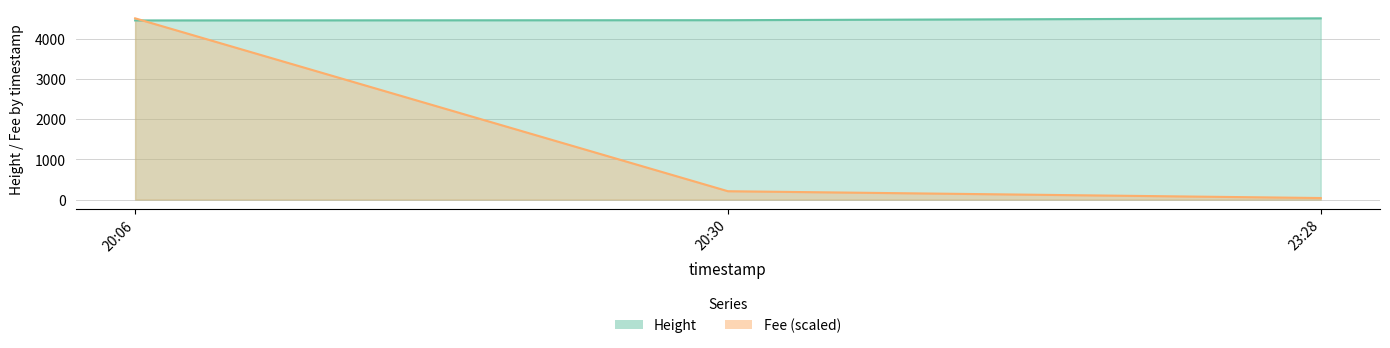

Reading left to right, extract all data points from this chart.

Height: 4505.0	208.3	39.1
Fee: 4453.0	4459.0	4505.0